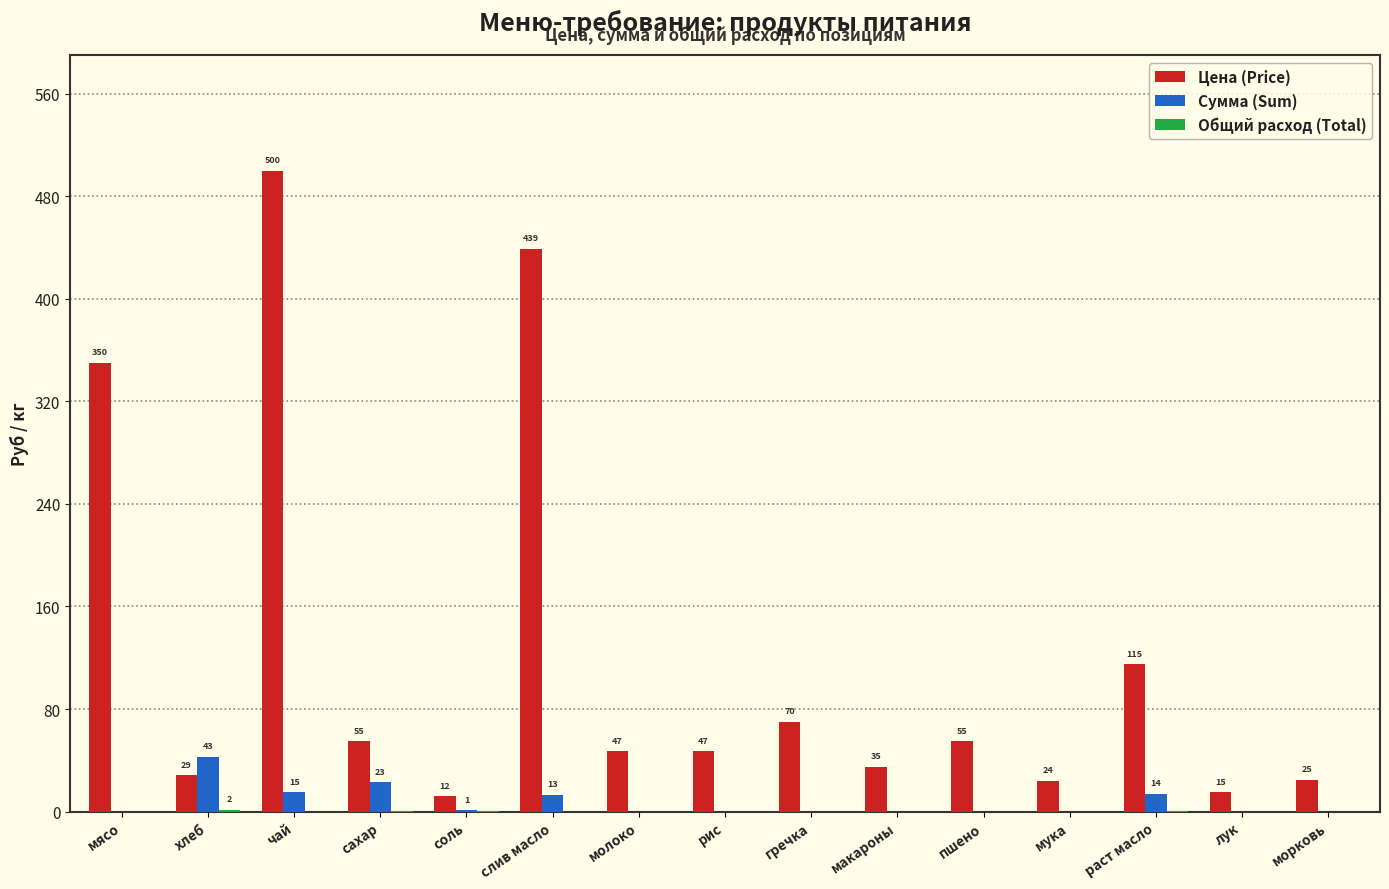

How many series are shown in this chart?

3